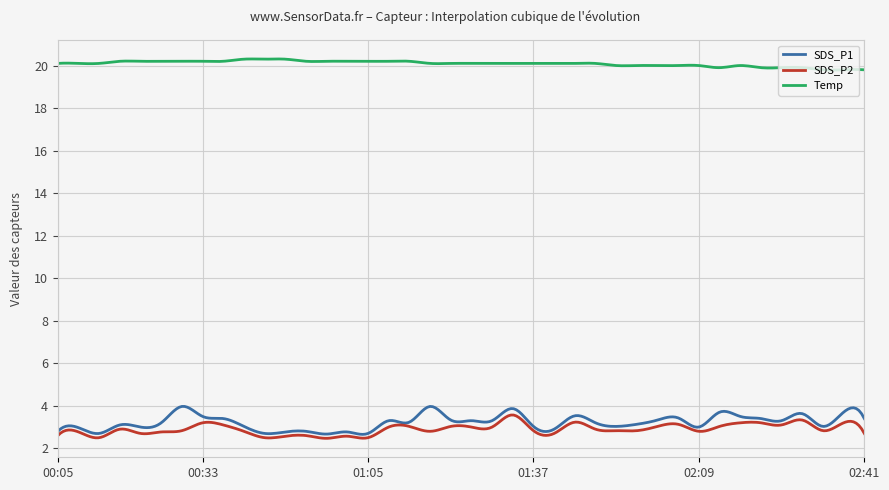

True or false: SDS_P1 and Temp intersect in this chart.

False